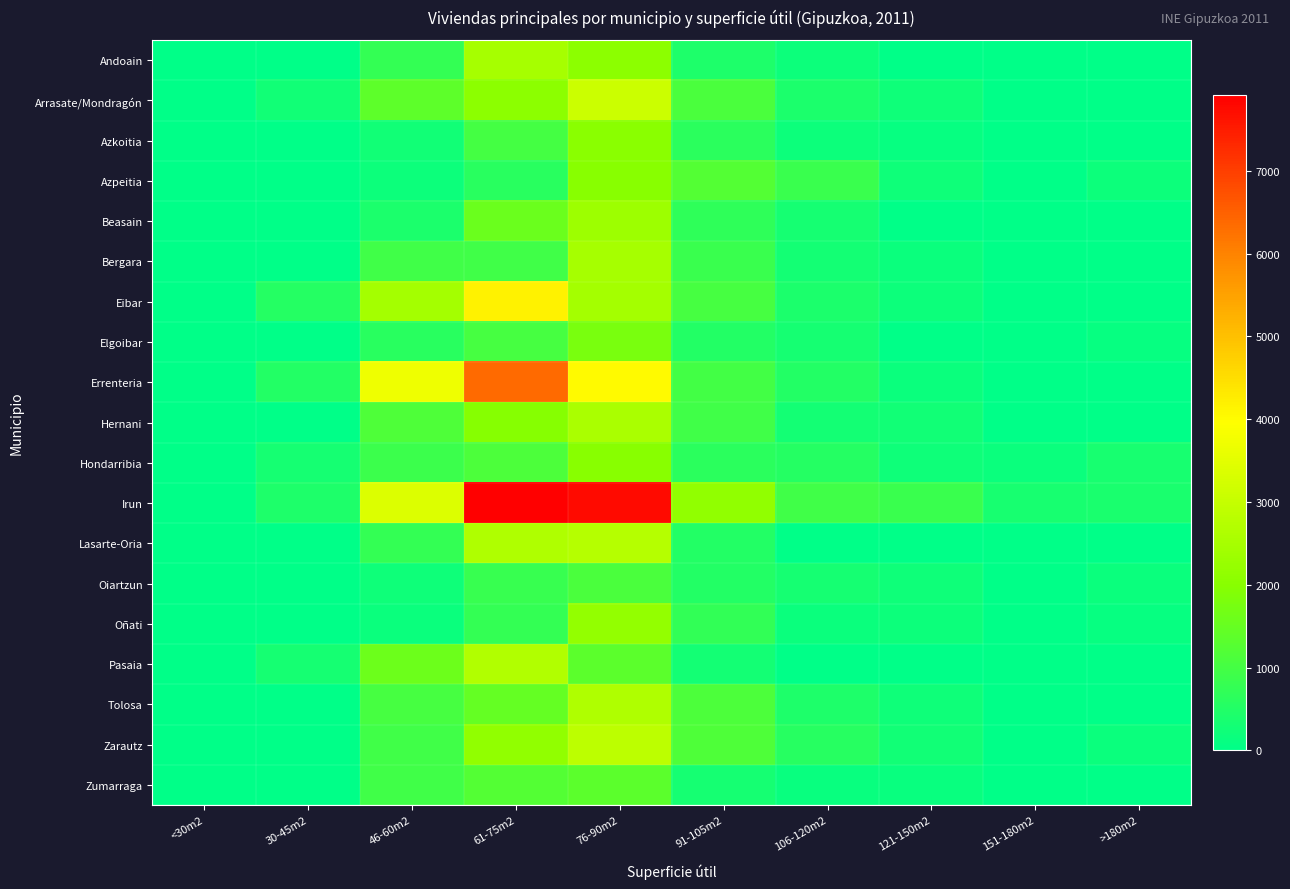

Which has a higher value, >180m2 or 121-150m2?

>180m2